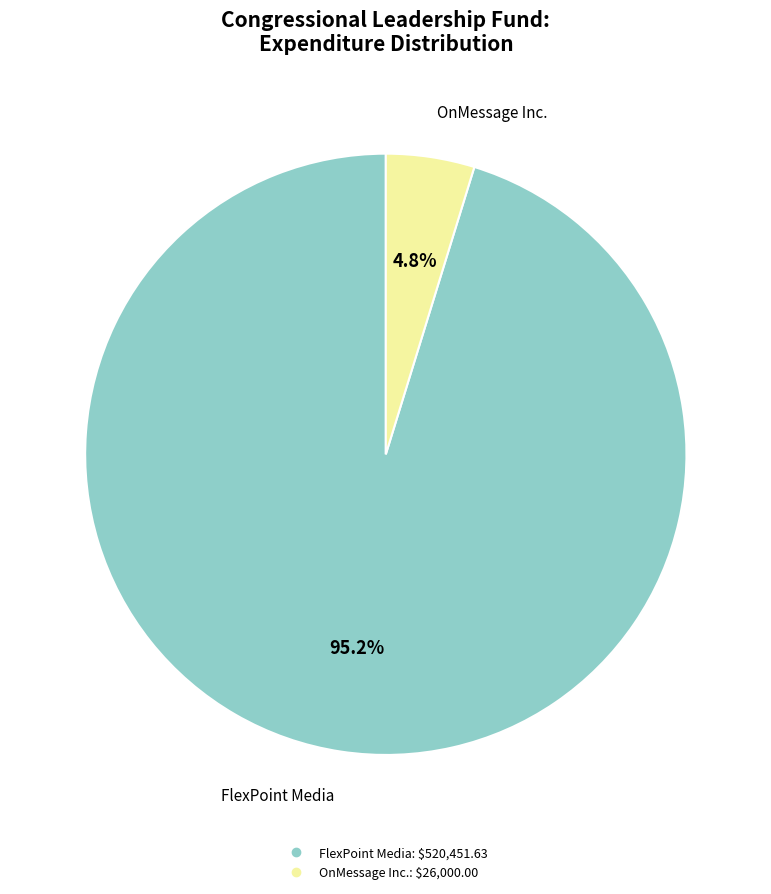

Does any single category account for the majority?

Yes